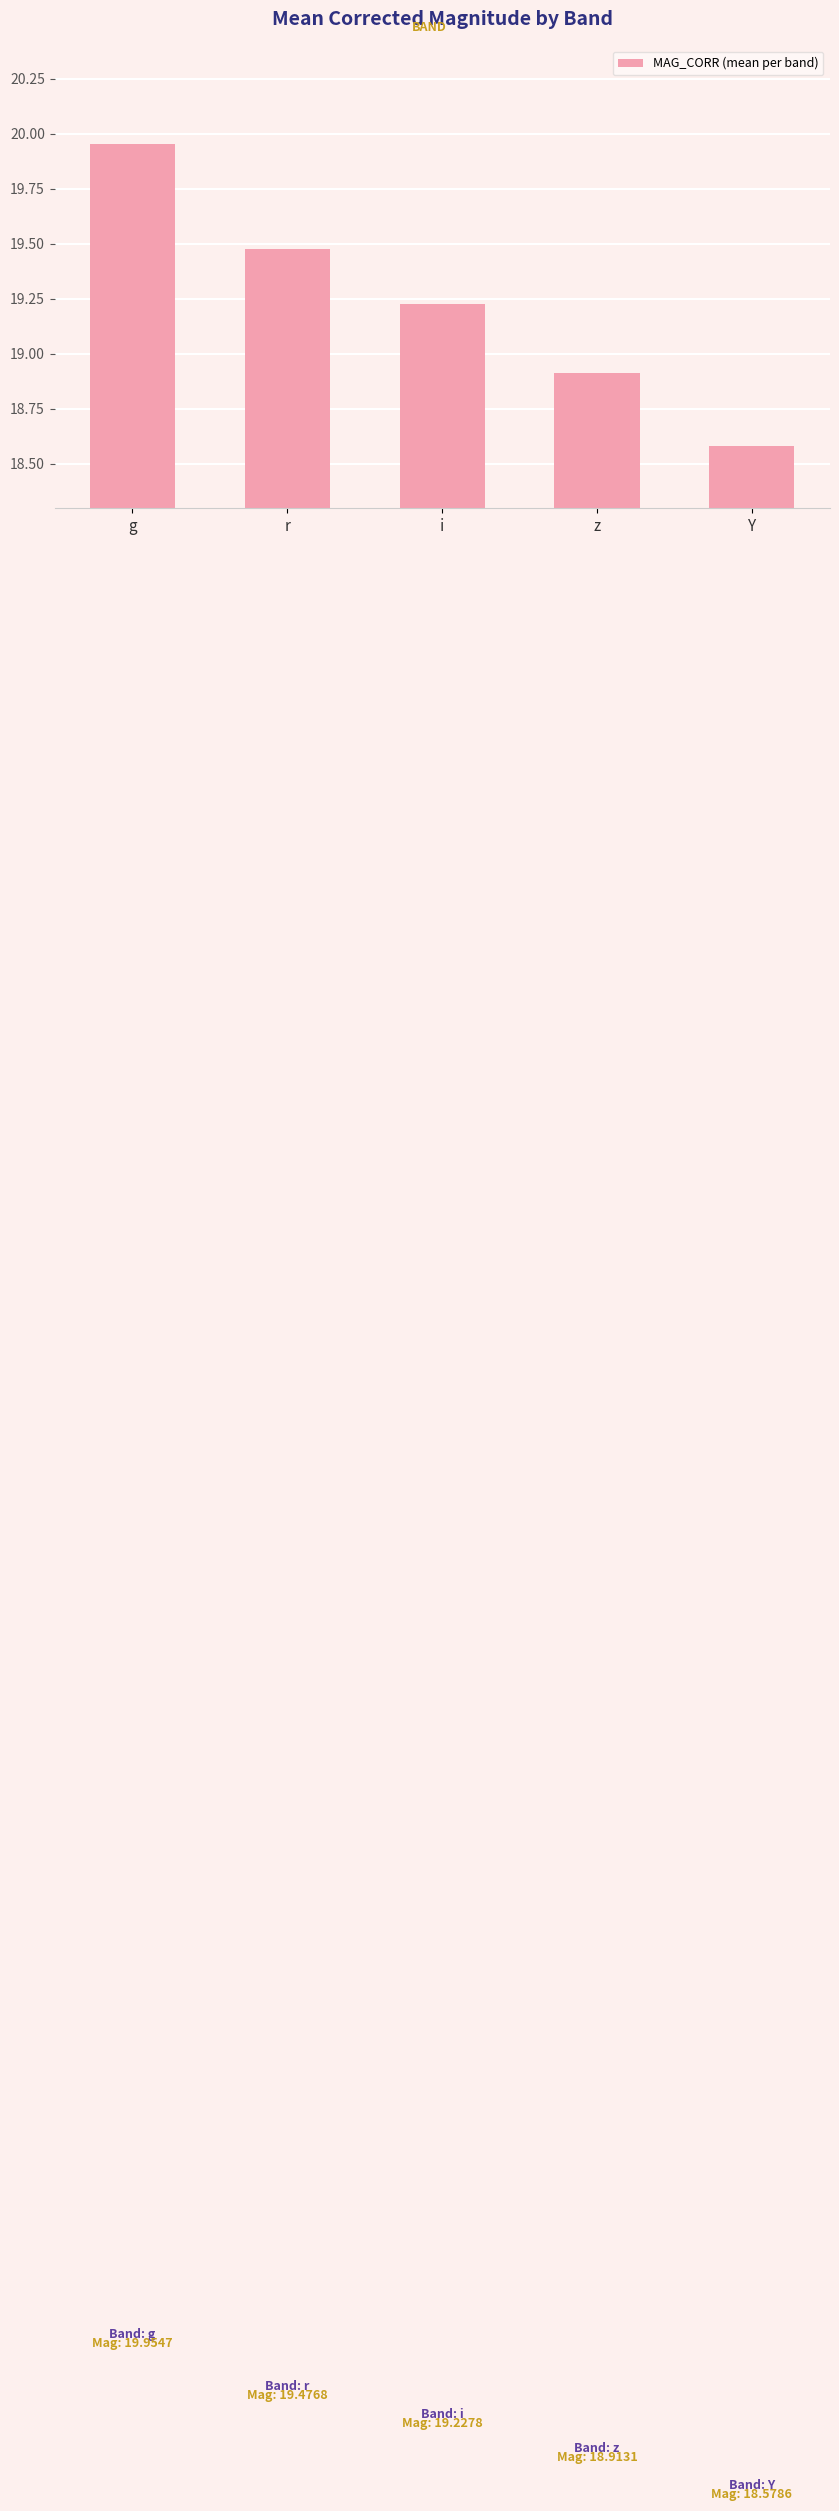

Which has a higher value, Y or i?

i